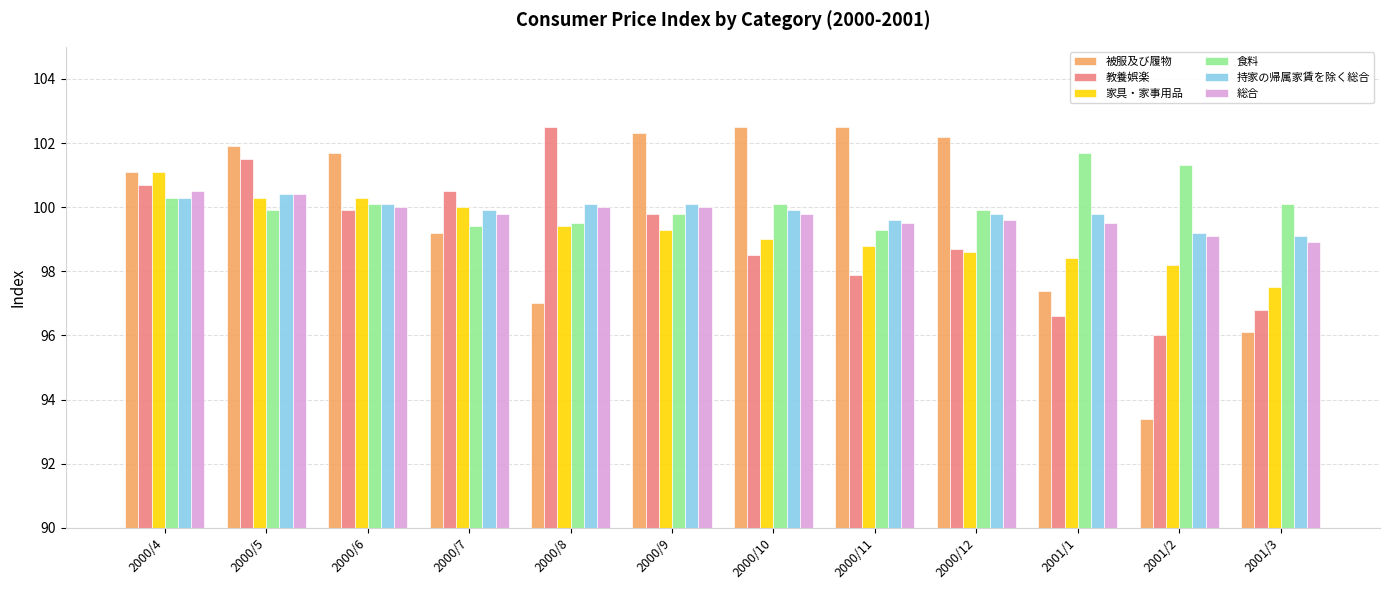

Which series has the largest range (max minus min)?

被服及び履物